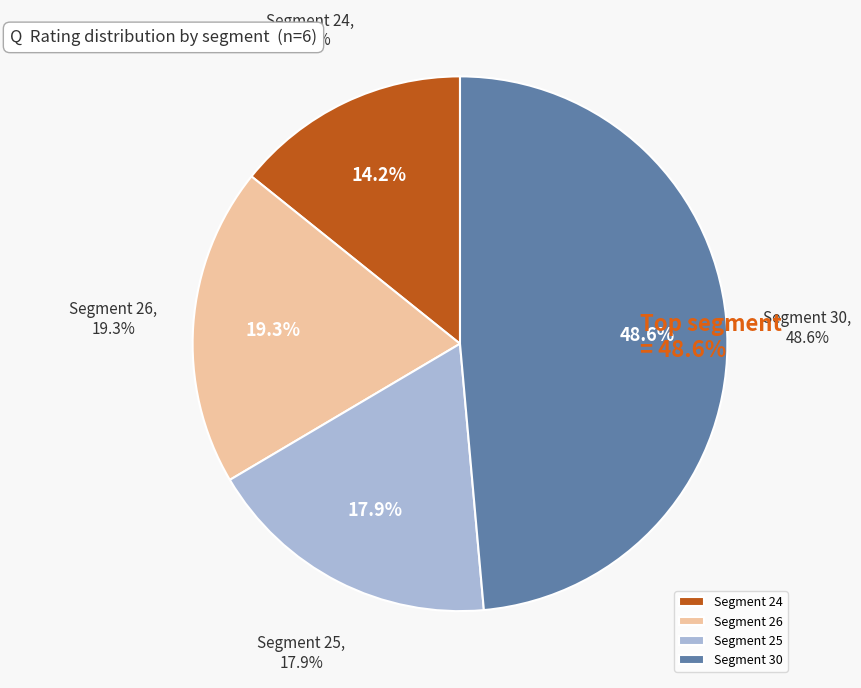

Approximately how many times larger is the value at 24 compared to 26?

0.7